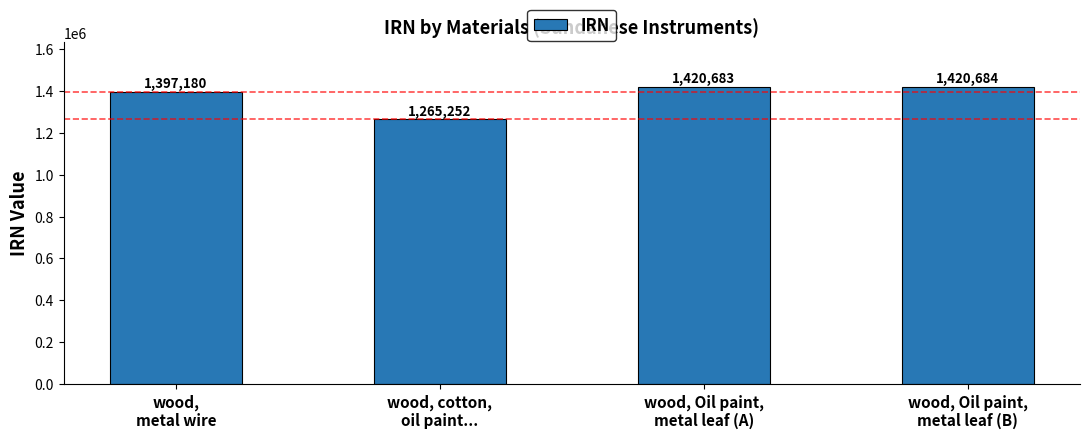

At which category does the chart reach its minimum across all series?

wood, cotton,
oil paint...